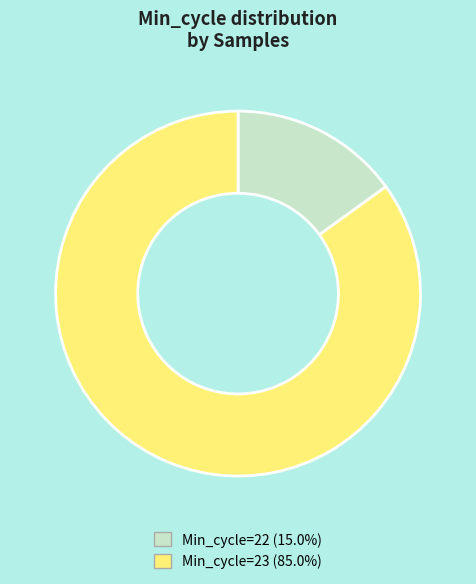

How many segments does this pie chart have?

2